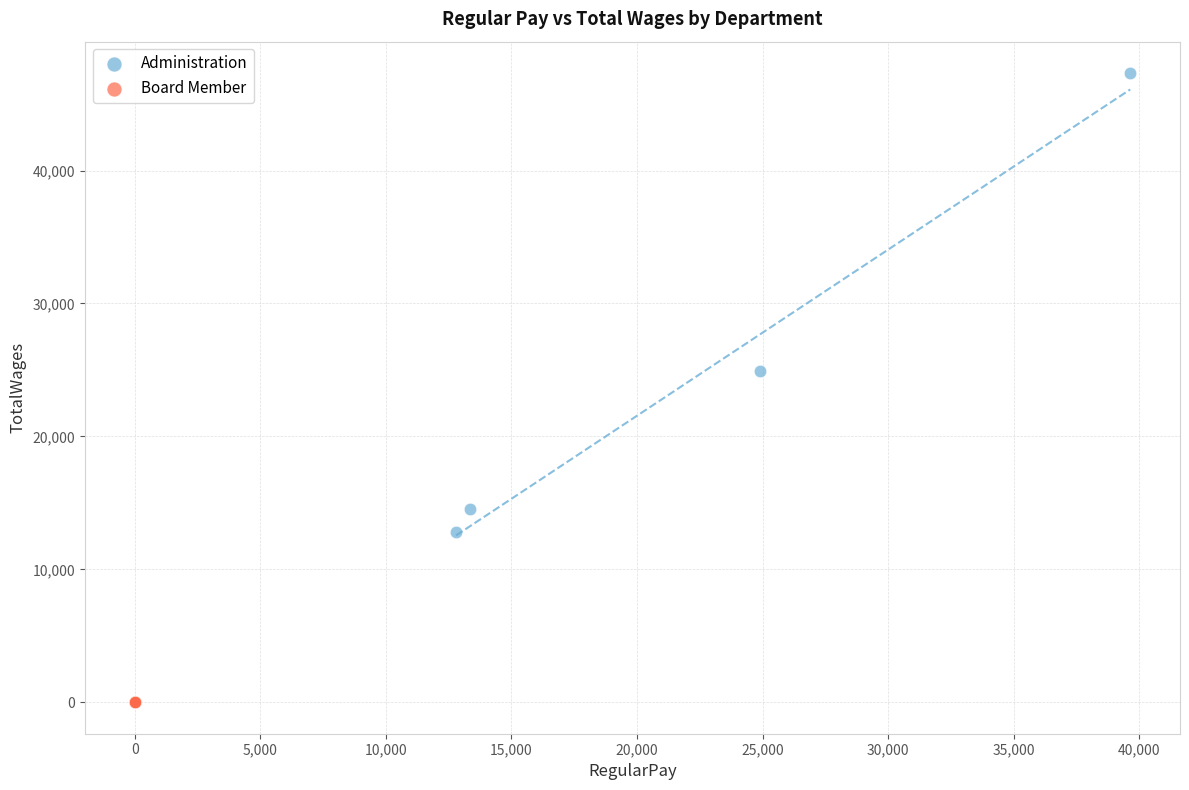

Which series reaches the maximum Y coordinate?

Administration